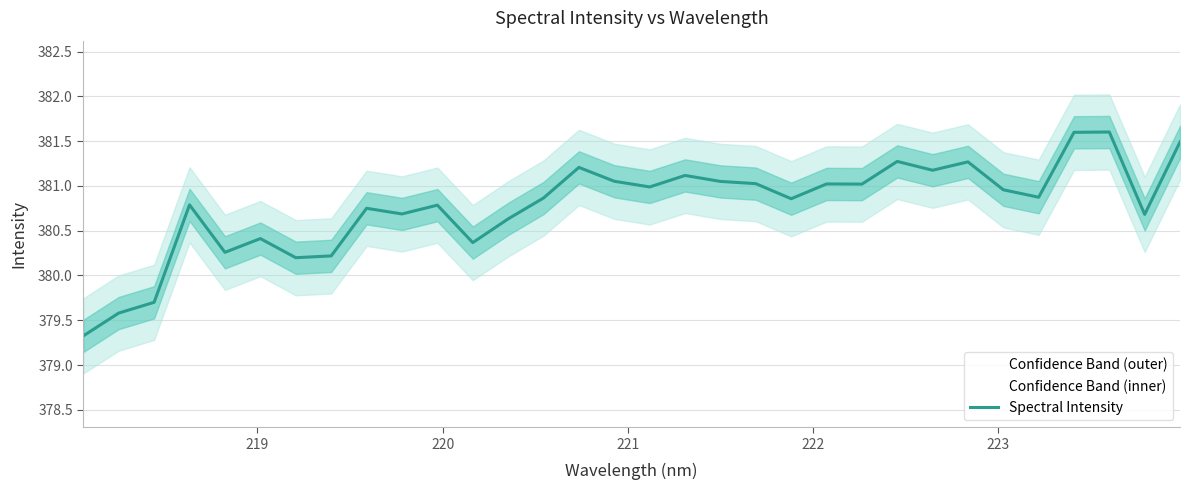

What is the greatest value displayed?

381.6